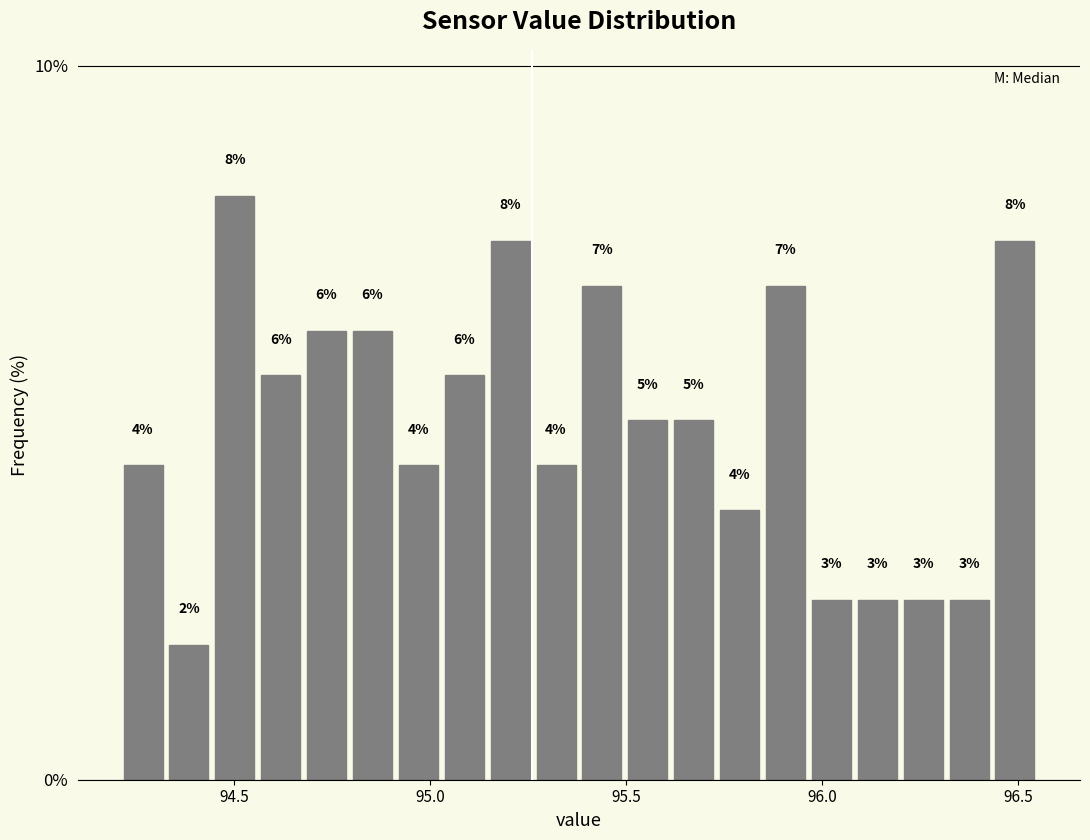

Read against the x-axis, roughly where is the centre of the tallest bar?

94.50